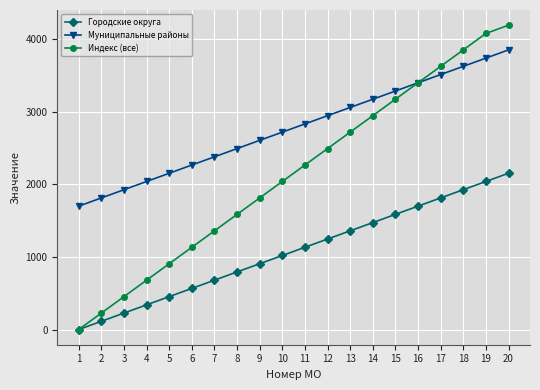

Does the chart display data point markers on the line(s)?

Yes